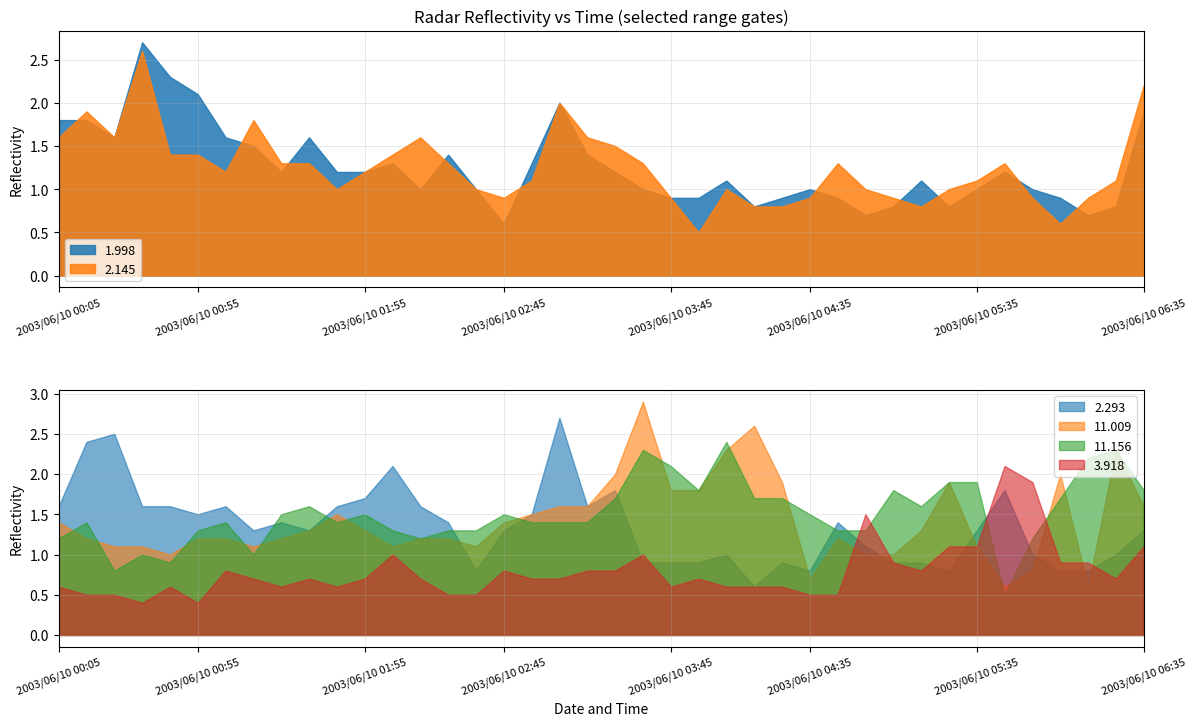

What is the difference between the maximum and minimum values in the 1.998 series?

2.1